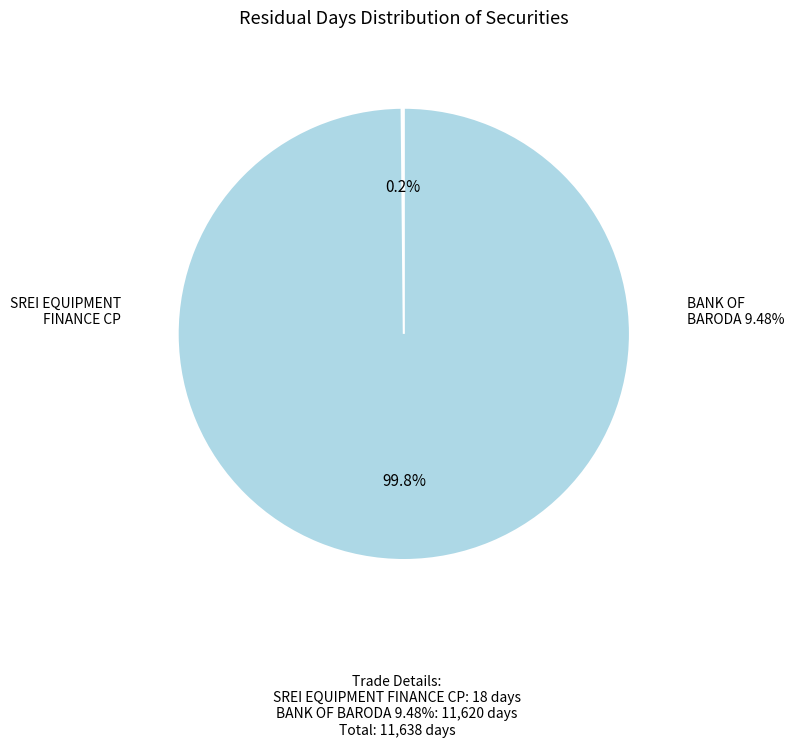

What is the largest slice in the pie chart?

BANK OF BARODA 9.48%